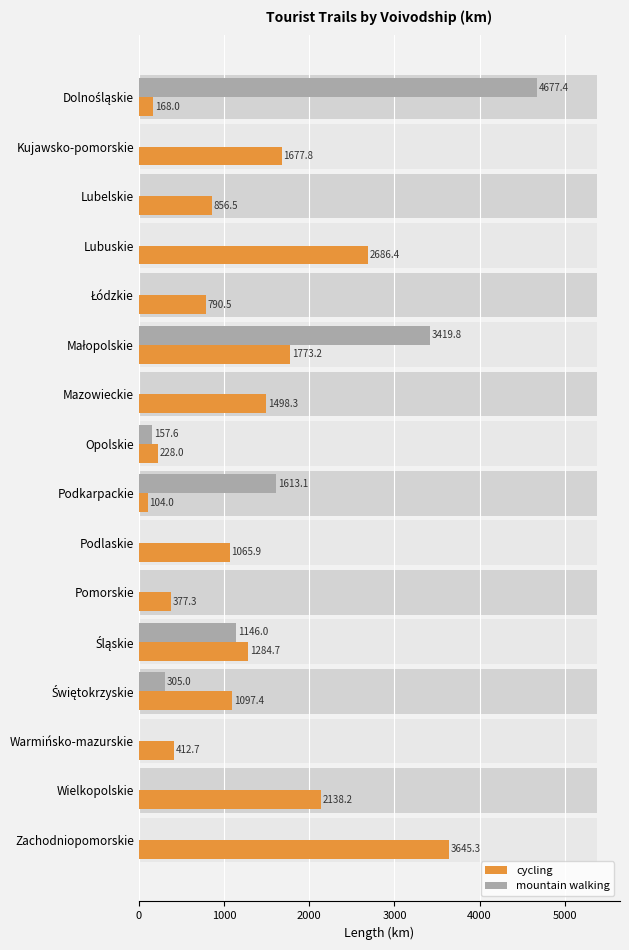

How many groups of bars are there?

16